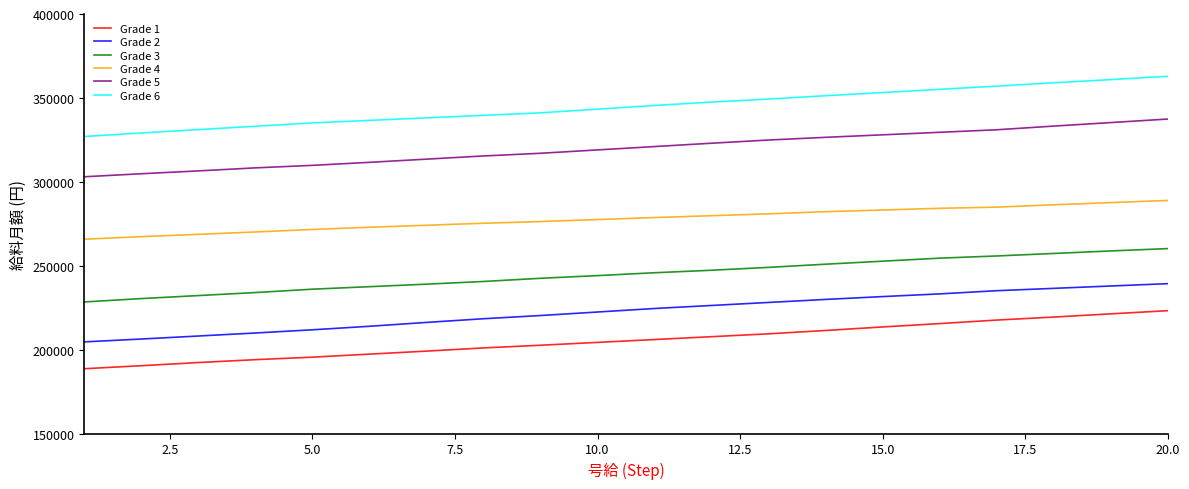

True or false: Grade 4 and Grade 5 intersect in this chart.

False